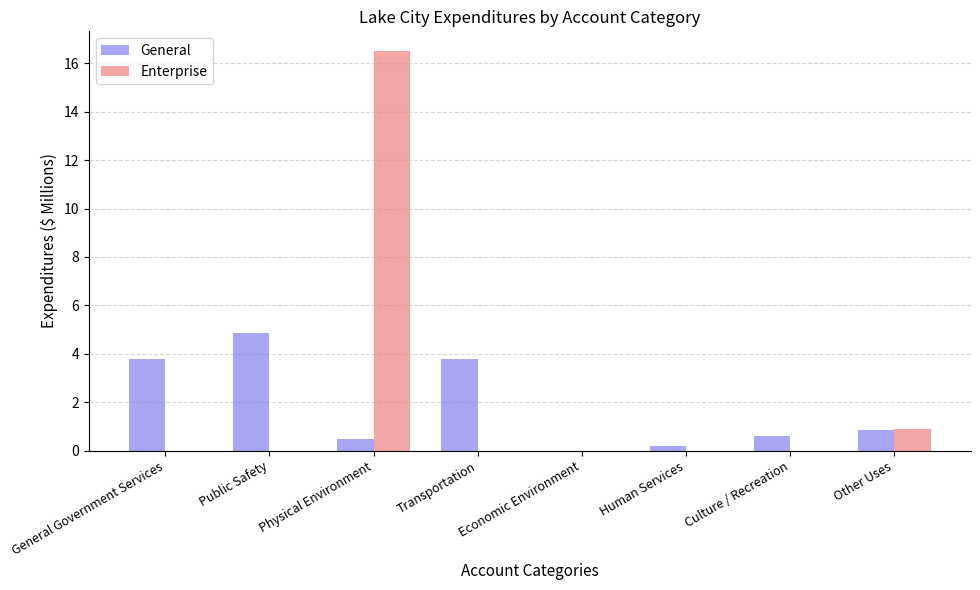

Reading right to left, list all the values displayed in this chart.

General: 0.8	0.6	0.2	0.0	3.8	0.5	4.8	3.8
Enterprise: 0.9	0.0	0.0	0.0	0.0	16.5	0.0	0.0